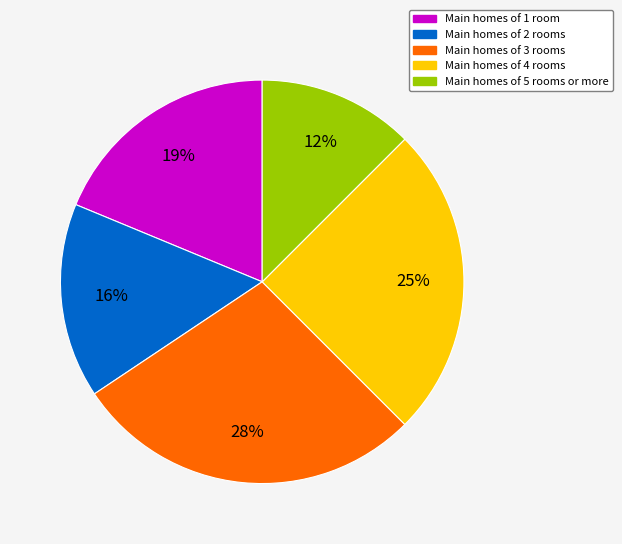

Between Main homes of 1 room and Main homes of 2 rooms, which is larger?

Main homes of 1 room